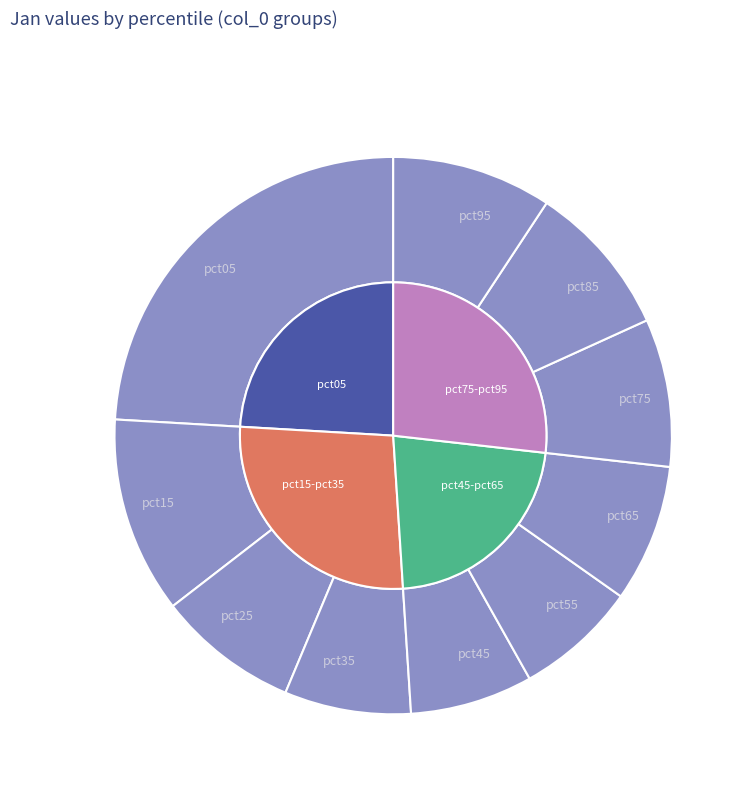

Is there a majority slice in this chart?

No